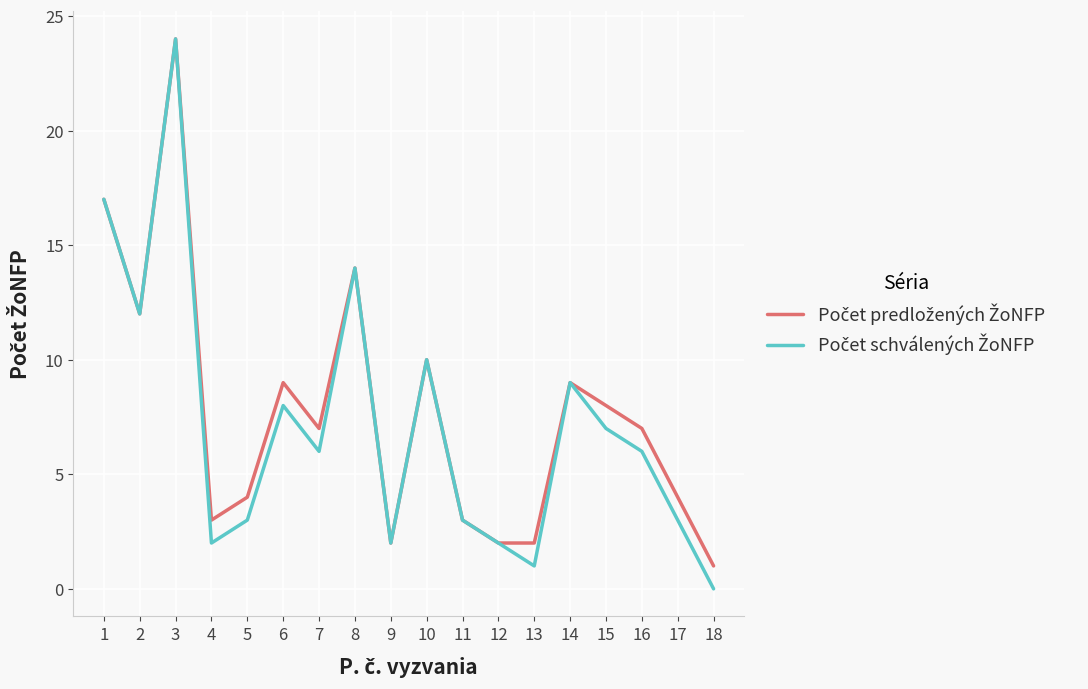

Which category has the highest value across all series?

3